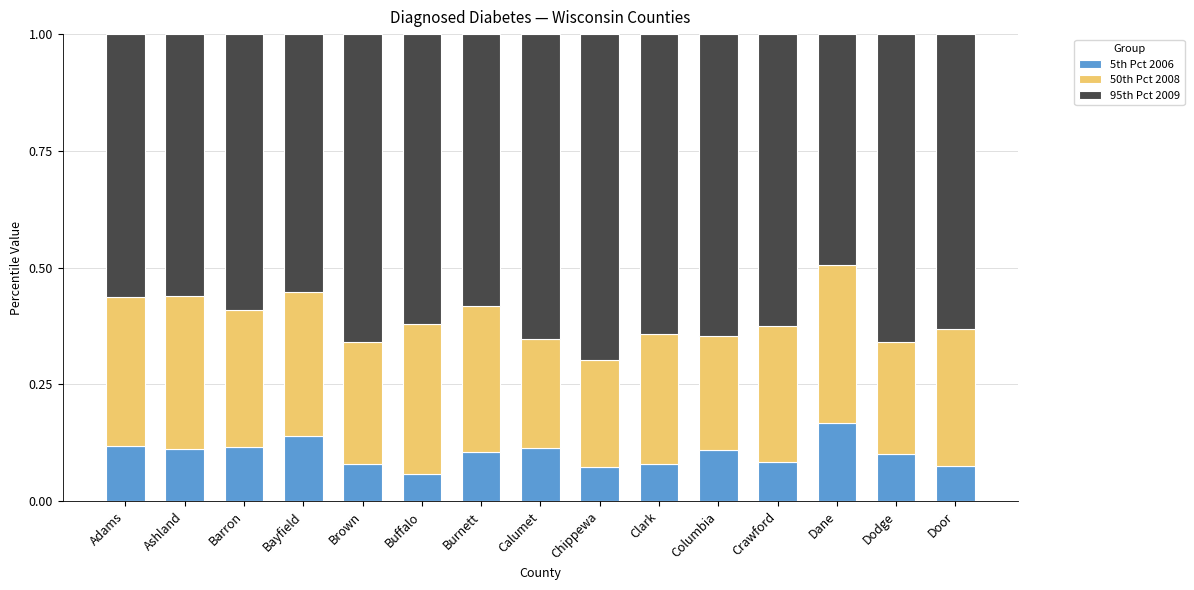

What is the total value across all series at Buffalo?

1.0